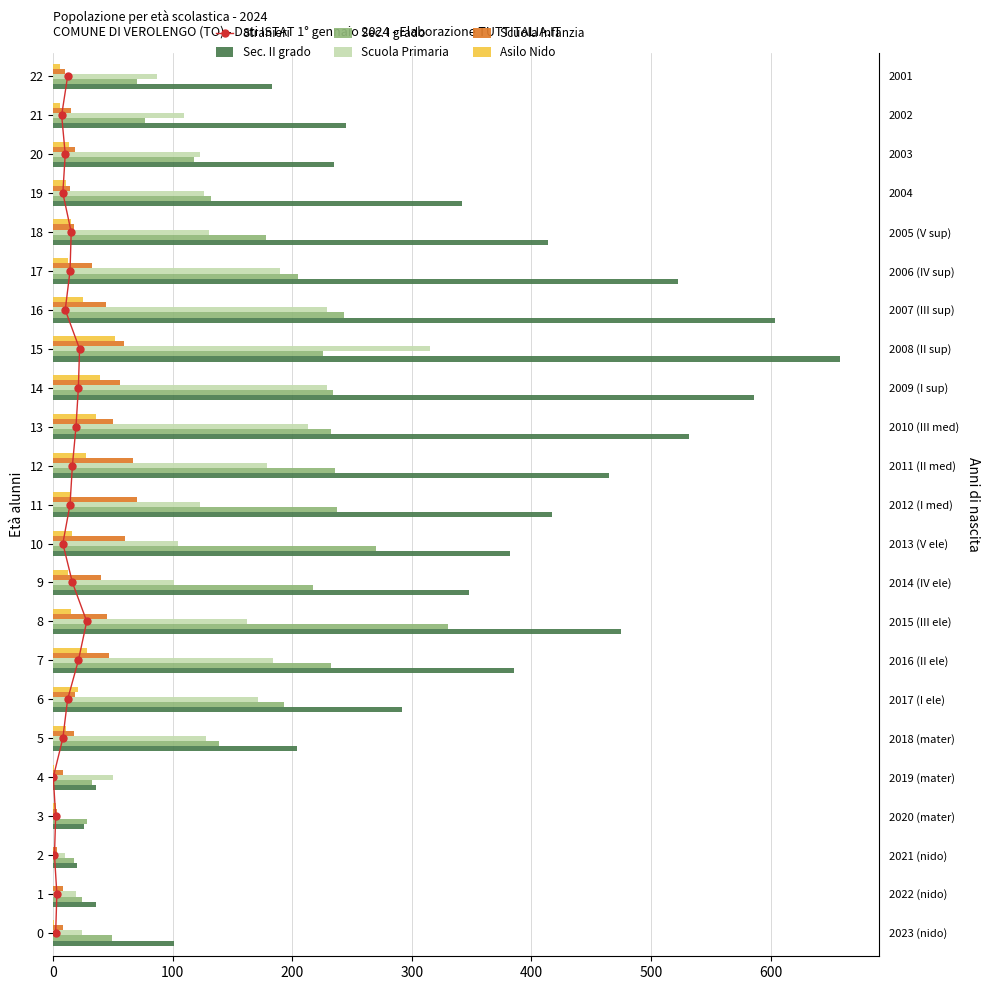

How many values in the Scuola Primaria series exceed 126?

11